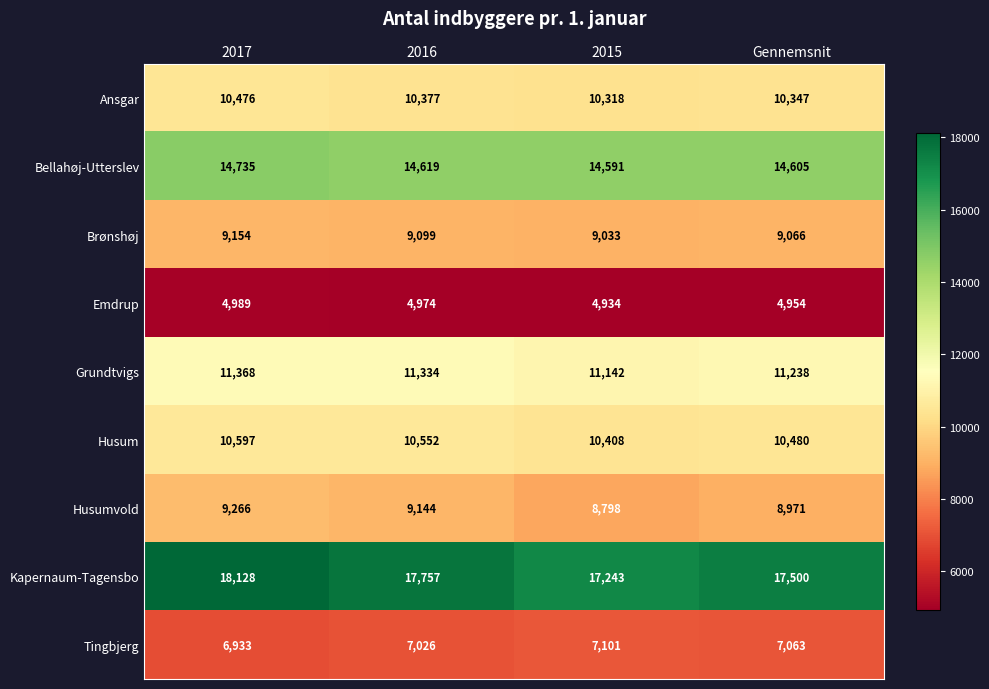

Which series has the largest total across all categories?

Kapernaum-Tagensbo